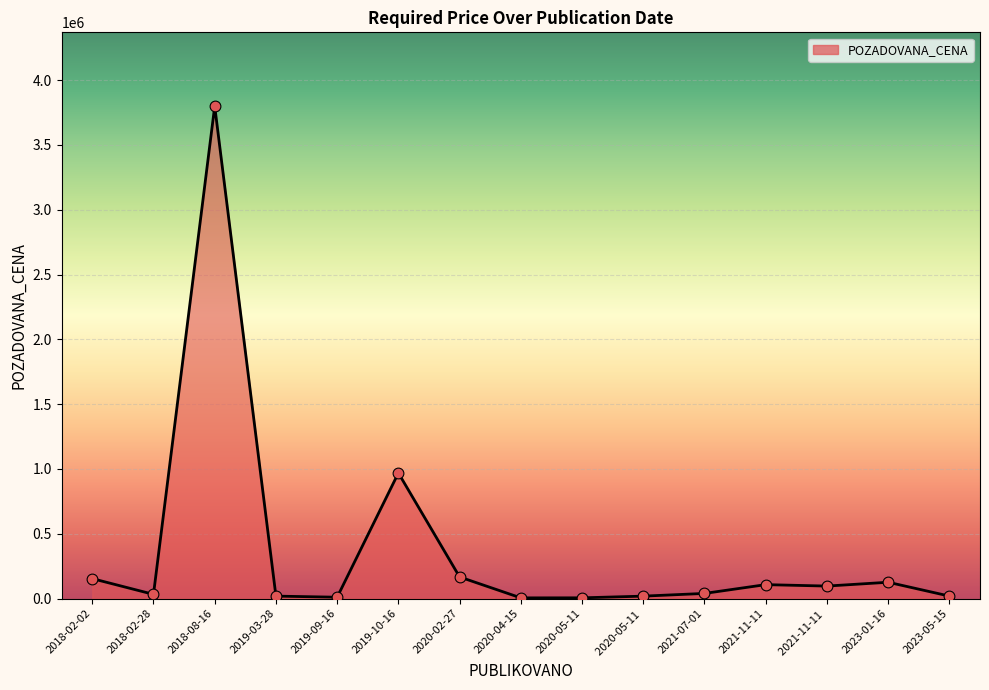

Which has a higher value, 2020-02-27 or 2019-09-16?

2020-02-27